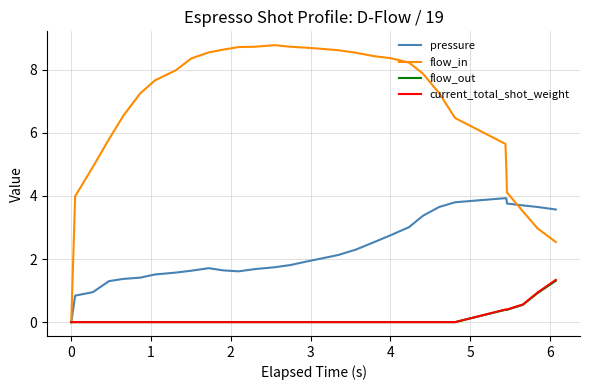

Which series has the largest range (max minus min)?

flow_in